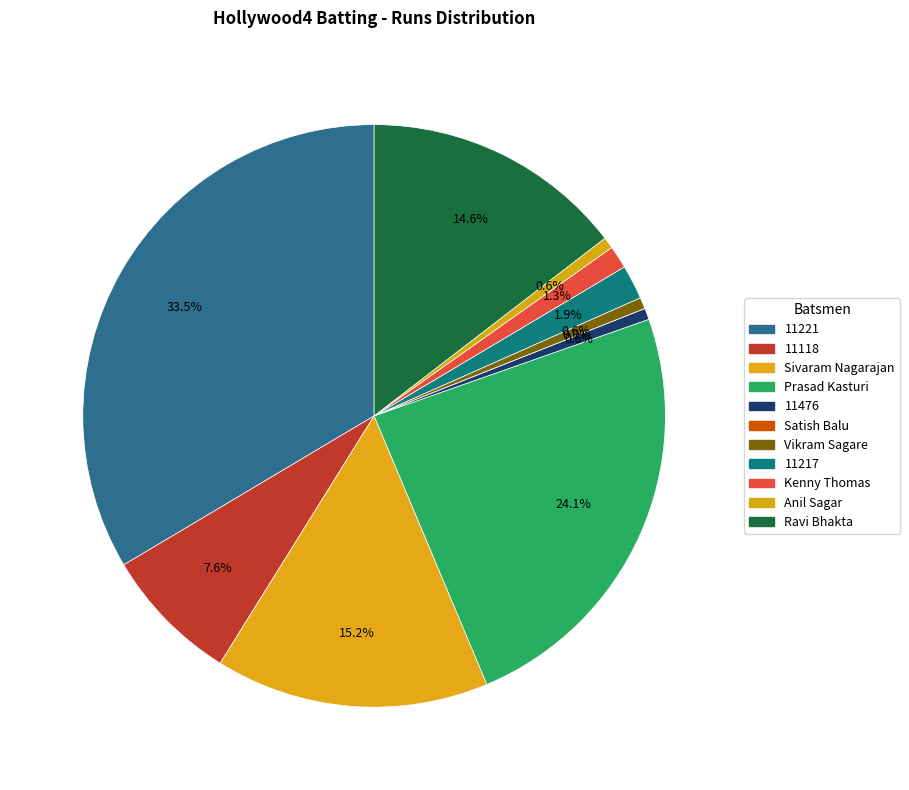

Is the sum of Ravi Bhakta and 11118 greater than half?

No